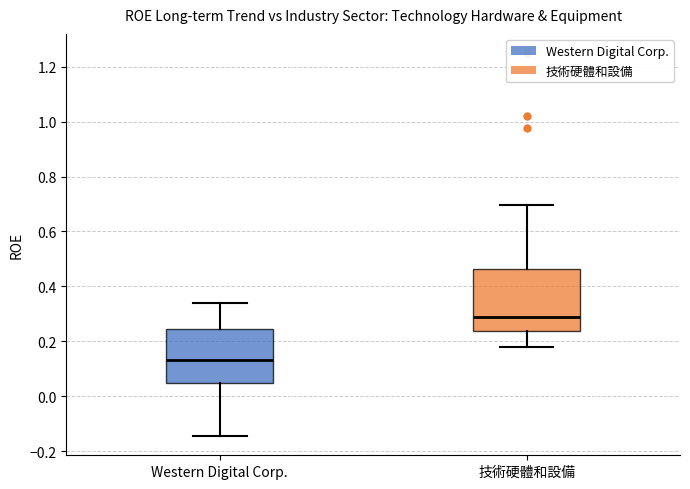

Where is the upper edge of the box for Western Digital Corp. on the y-axis? The values are not printed on the chart, so give them approximately, as read against the axis.

0.24